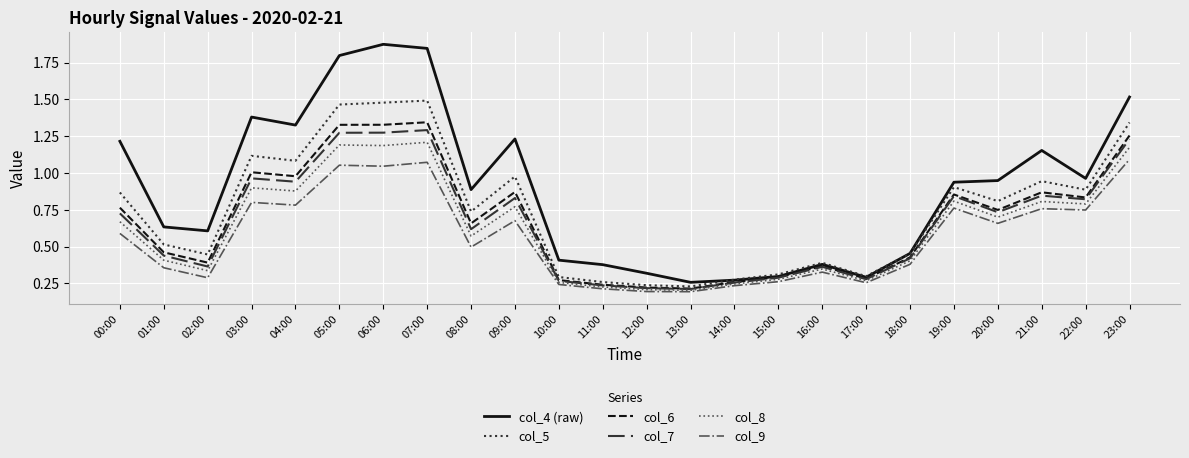

Is the value of col_7 at 10:00 greater than the value of col_6 at 21:00?

No